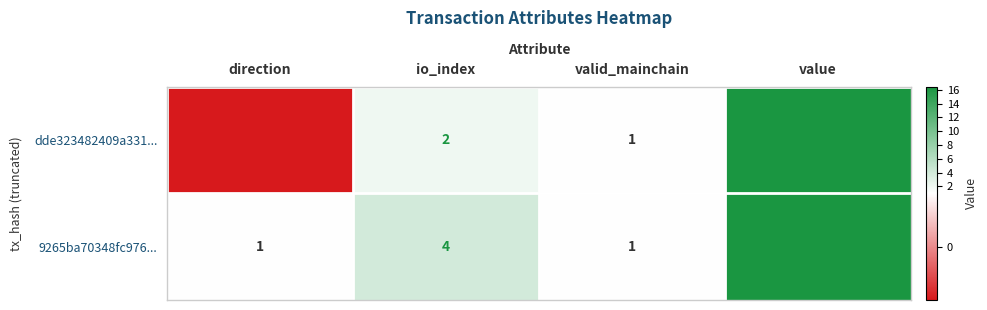

At which category does the chart reach its minimum across all series?

direction